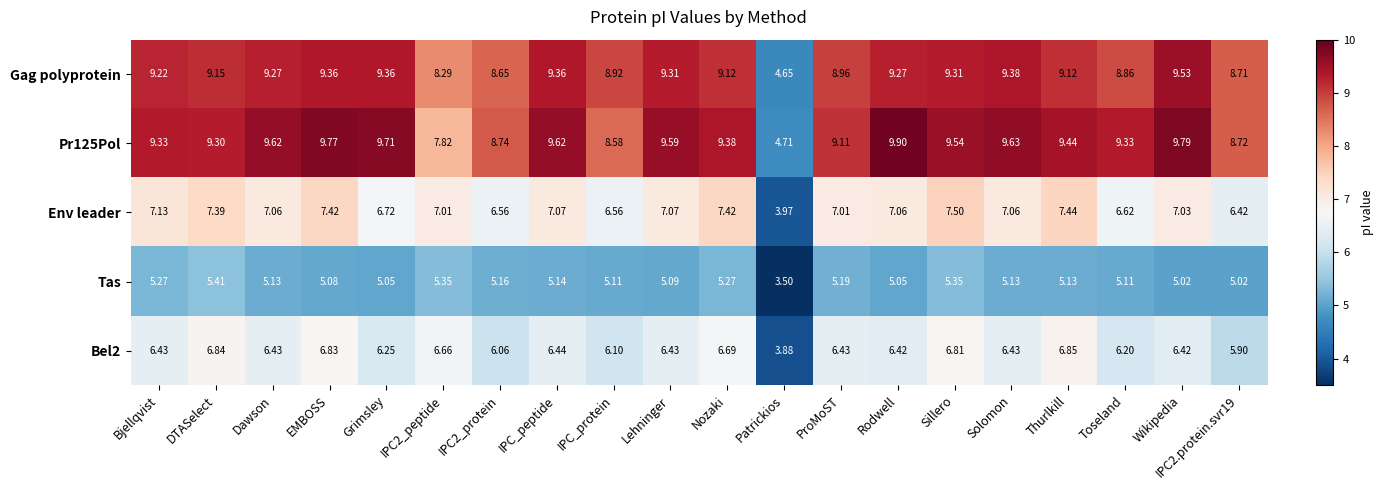

Which series has the largest range (max minus min)?

Pr125Pol